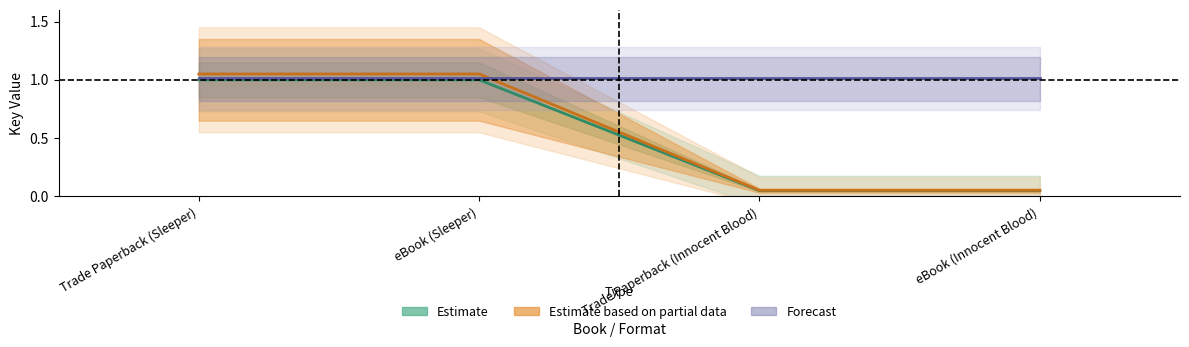

At which label is Estimate based on partial data closest to 0?

Trade Paperback (Innocent Blood)